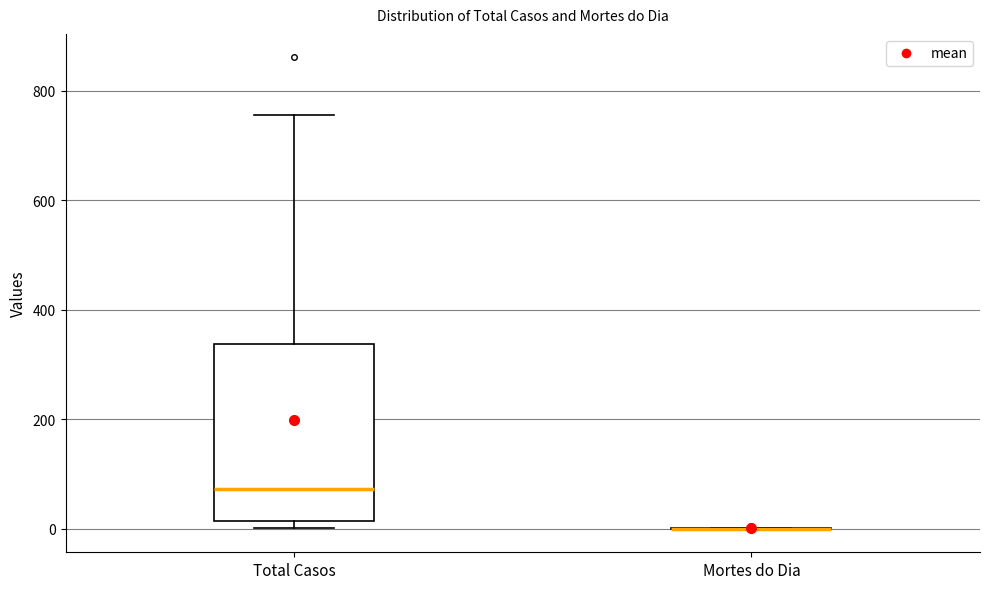

Reading left to right, read every box against the y-axis: the position of its median line, the range the box covers, and the ends of its whiskers. The values are not printed on the chart, so give them approximately, as read against the axis.

Total Casos: median 80, box 20 to 340, whiskers 0 to 760
Mortes do Dia: box collapsed to a line at 0, whiskers 0 to 0